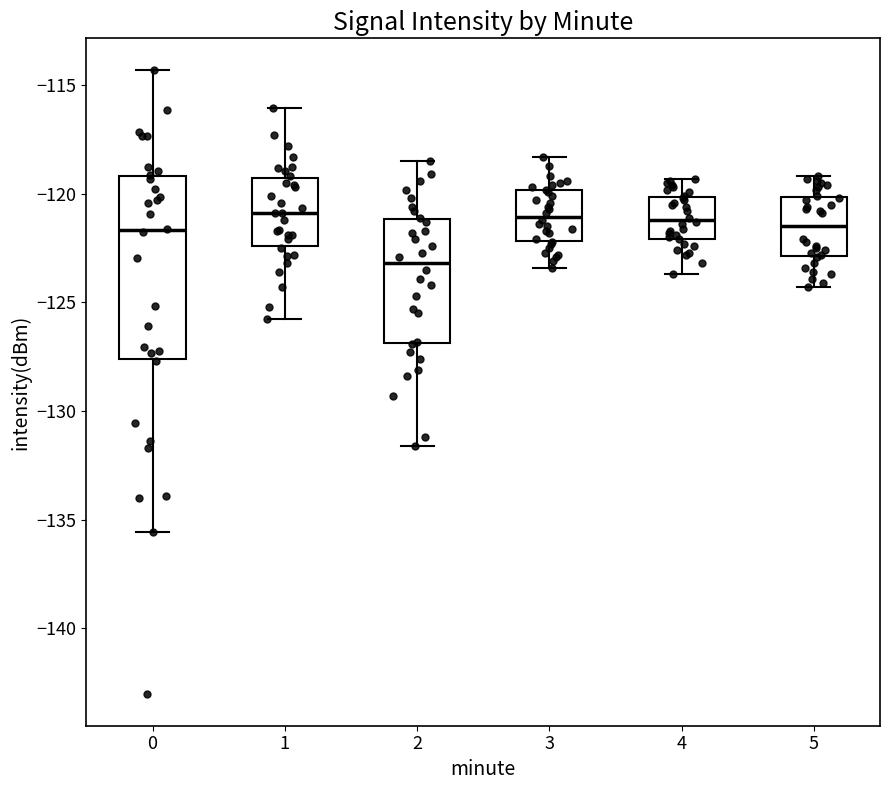

Reading left to right, read every box against the y-axis: the position of its median line, the range the box covers, and the ends of its whiskers. The values are not printed on the chart, so give them approximately, as read against the axis.

0: median -121.5, box -127.5 to -119.0, whiskers -135.5 to -114.5
1: median -121.0, box -122.5 to -119.5, whiskers -126.0 to -116.0
2: median -123.0, box -127.0 to -121.0, whiskers -131.5 to -118.5
3: median -121.0, box -122.0 to -120.0, whiskers -123.5 to -118.5
4: median -121.0, box -122.0 to -120.0, whiskers -123.5 to -119.5
5: median -121.5, box -123.0 to -120.0, whiskers -124.5 to -119.0